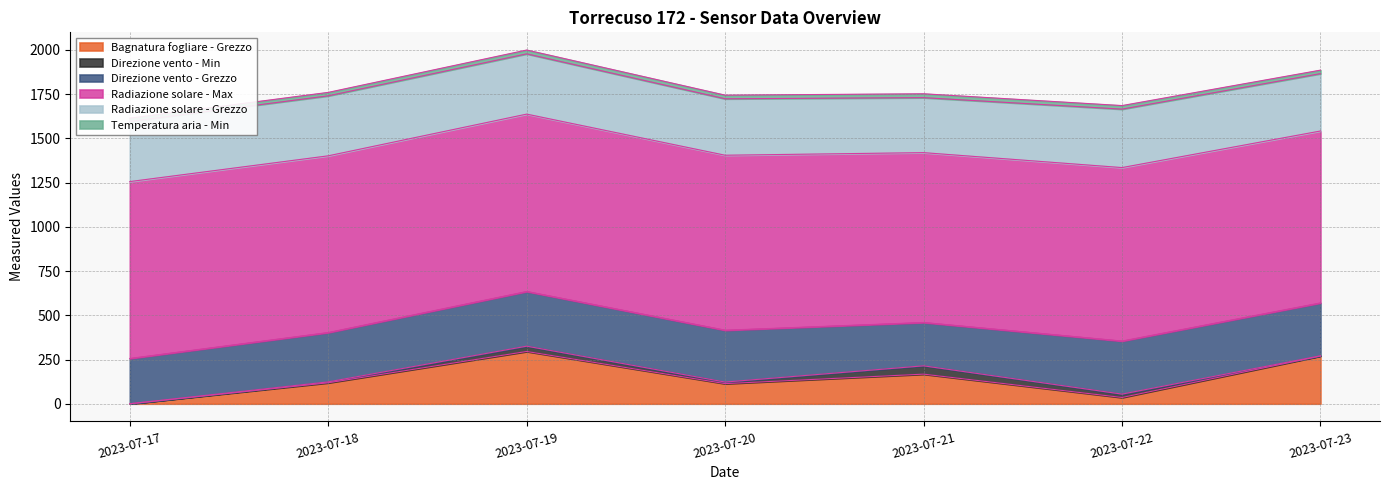

What is the value of the Temperatura aria - Min point at the 6th from the left?

20.1